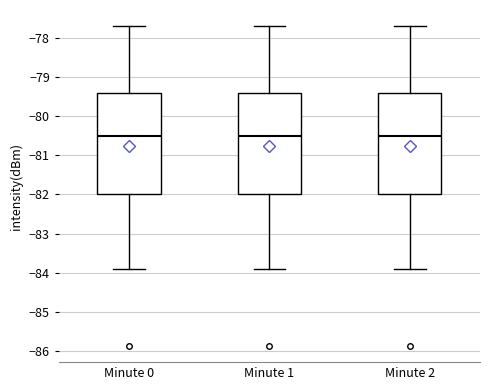

Reading left to right, read every box against the y-axis: the position of its median line, the range the box covers, and the ends of its whiskers. The values are not printed on the chart, so give them approximately, as read against the axis.

Minute 0: median -80.5, box -82.0 to -79.4, whiskers -83.9 to -77.7
Minute 1: median -80.5, box -82.0 to -79.4, whiskers -83.9 to -77.7
Minute 2: median -80.5, box -82.0 to -79.4, whiskers -83.9 to -77.7